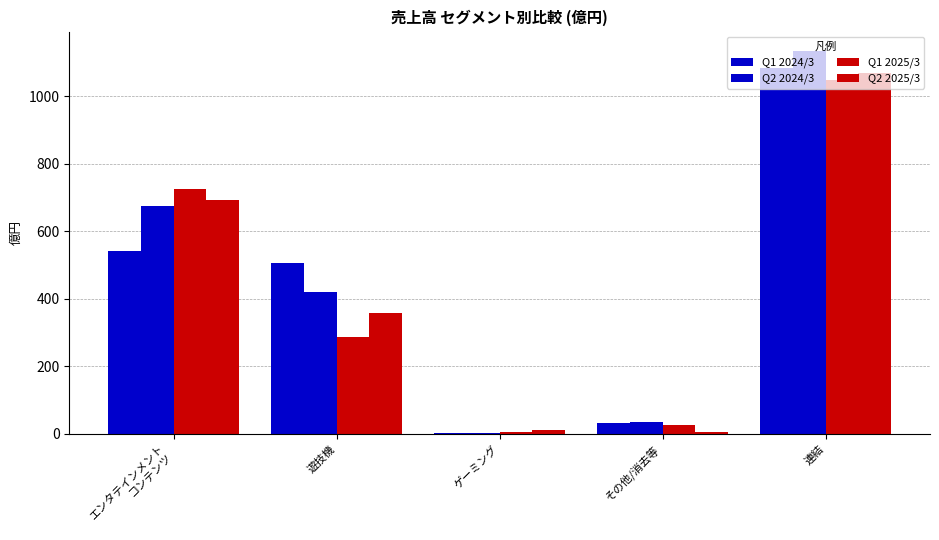

How many groups of bars are there?

5